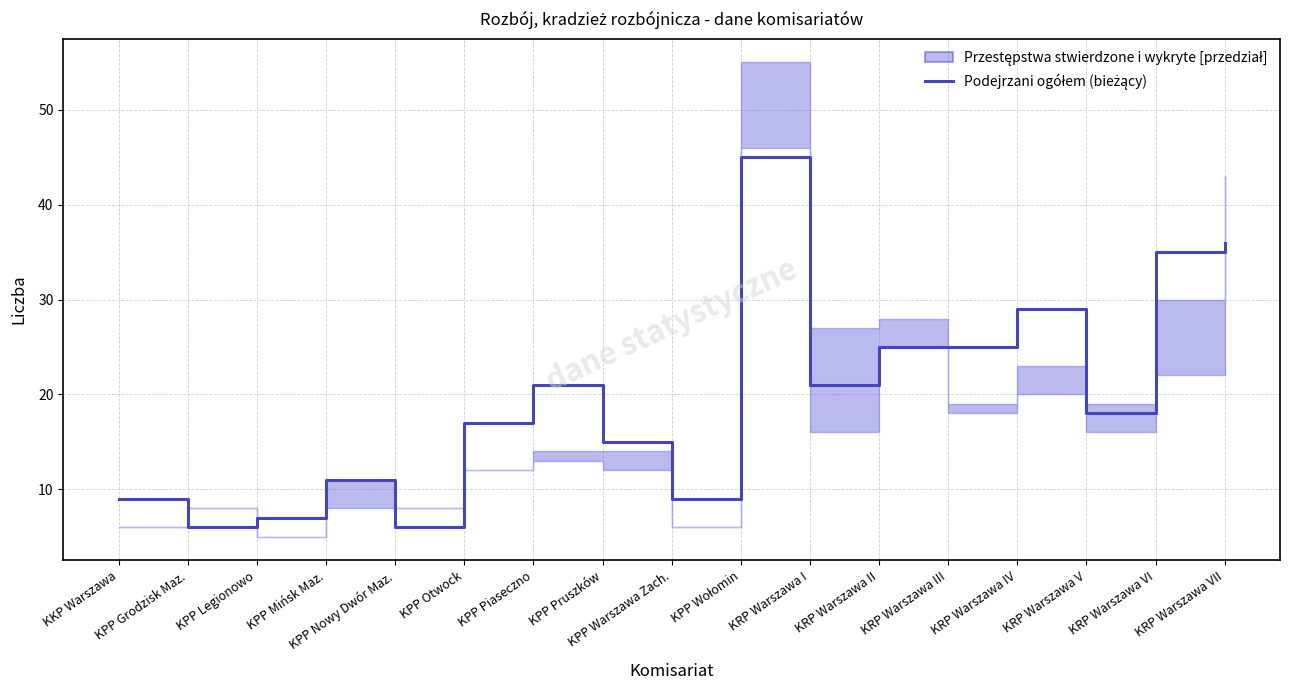

What is the label of the 8th point from the right?

KPP Wołomin